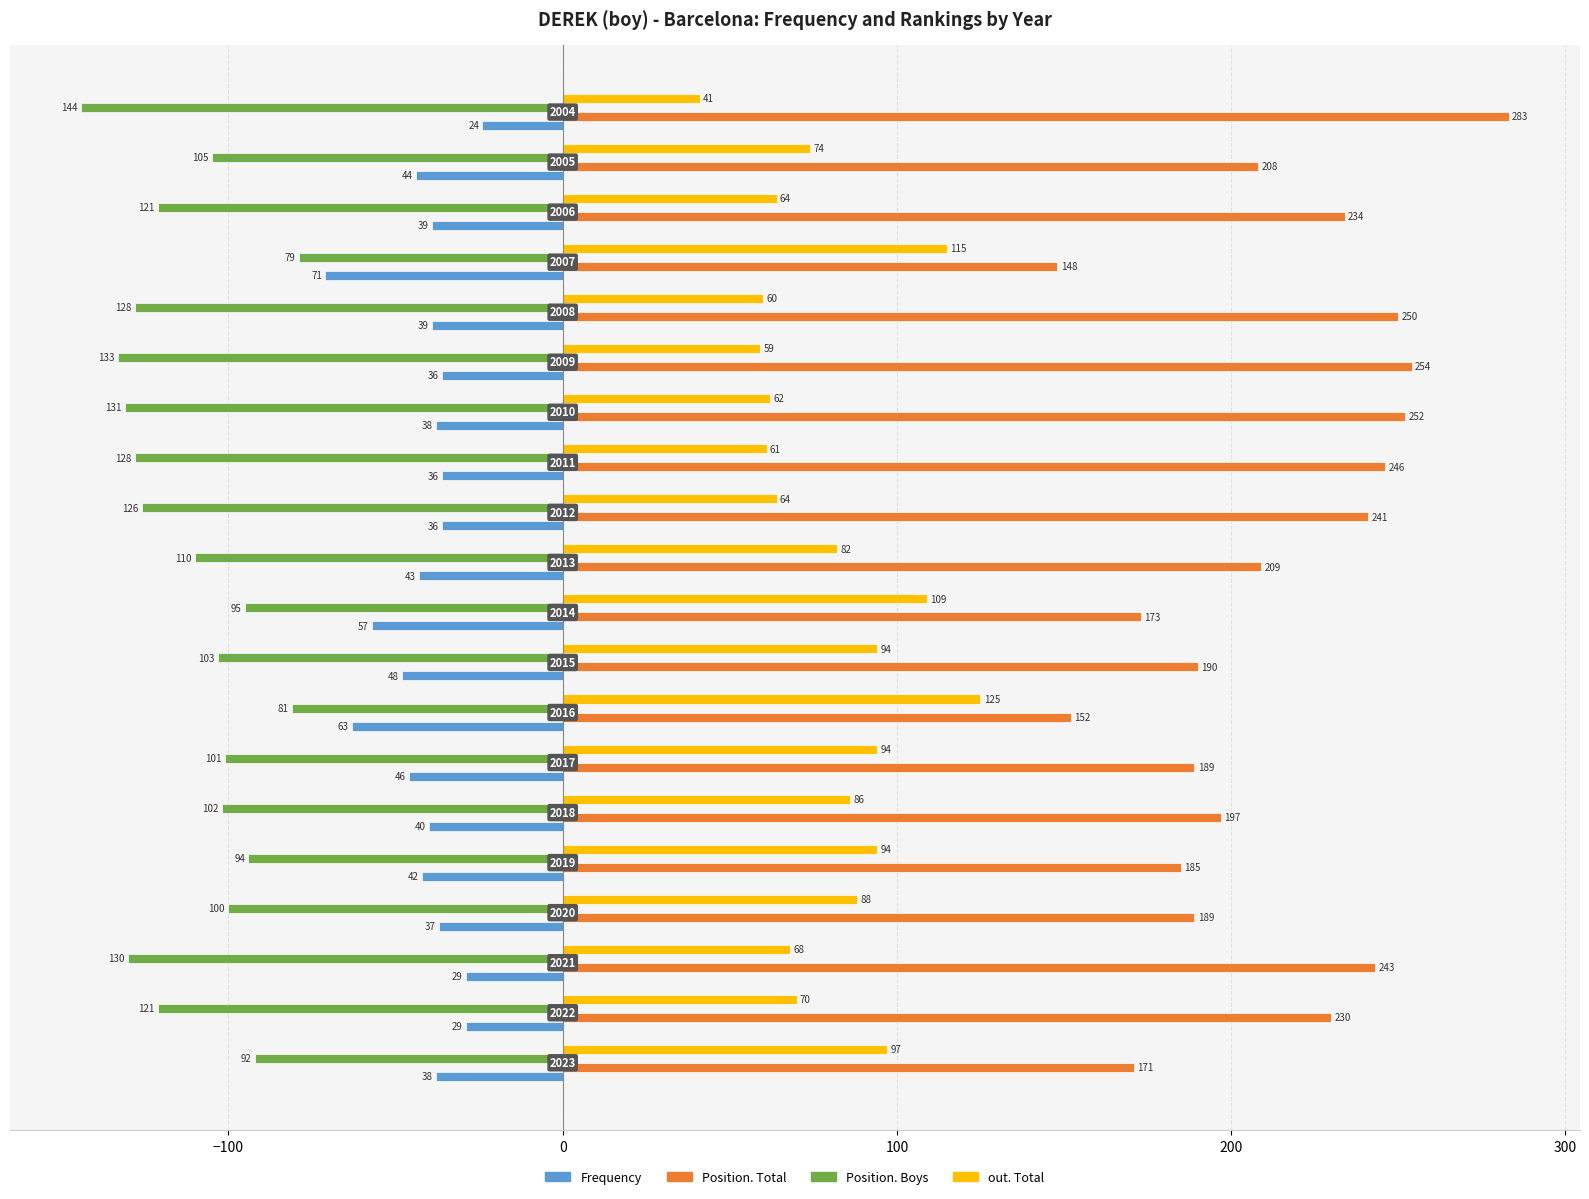

Which series has the widest spread of values?

Position. Total